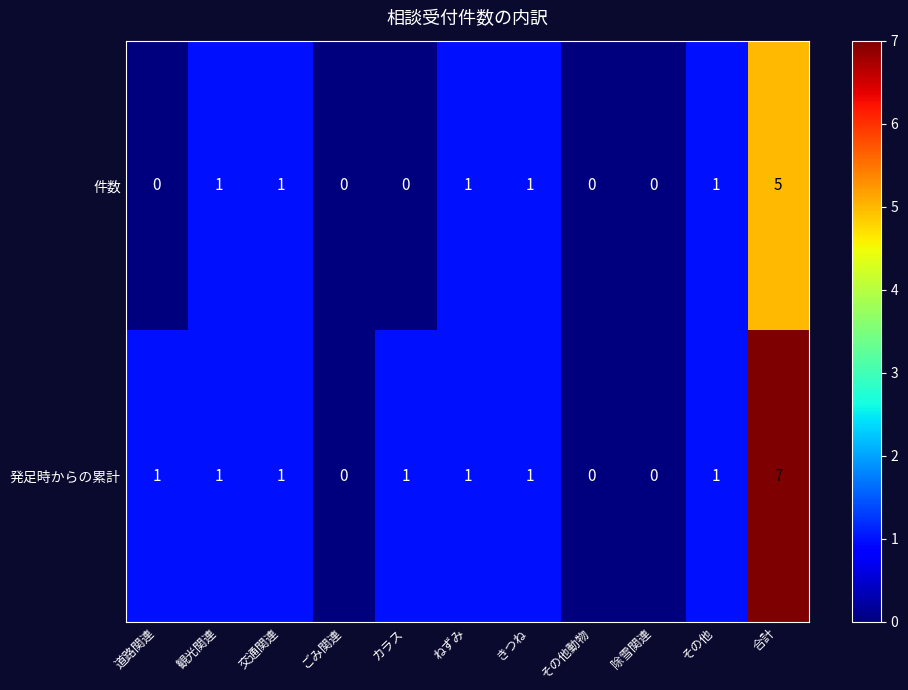

What is the greatest value displayed?

7